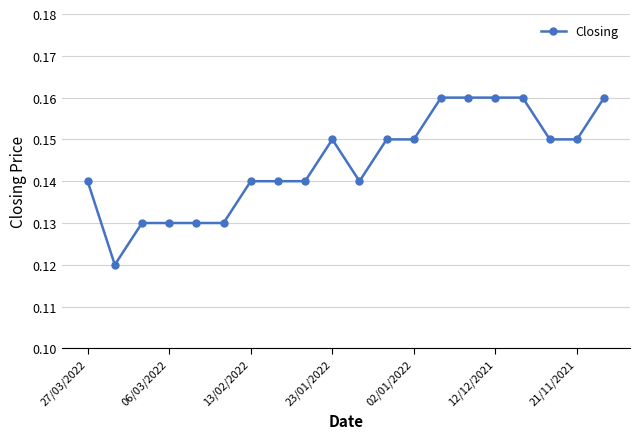

Count the values in the range 0 to 1.

20